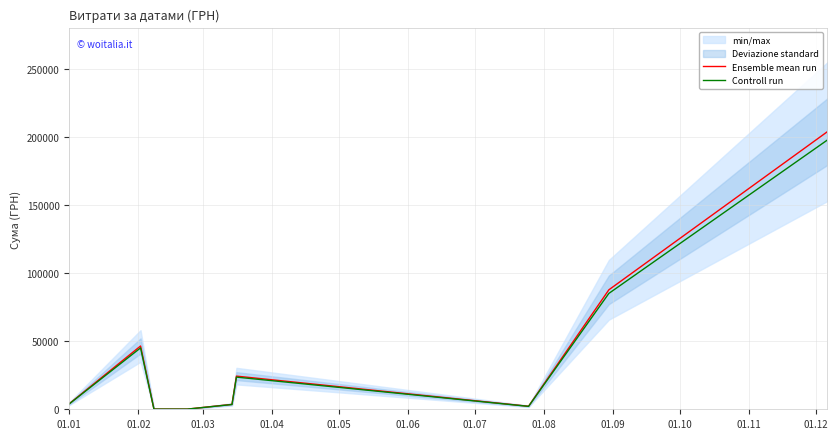

True or false: Ensemble mean run and Controll run cross at least once.

False